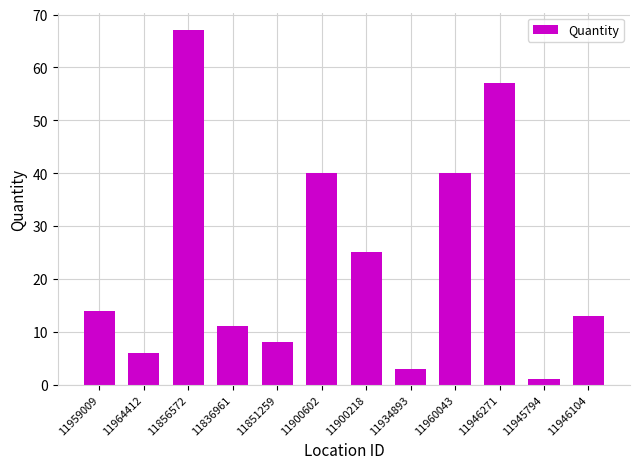

Is it true that the value at 11964412 is 6?

True